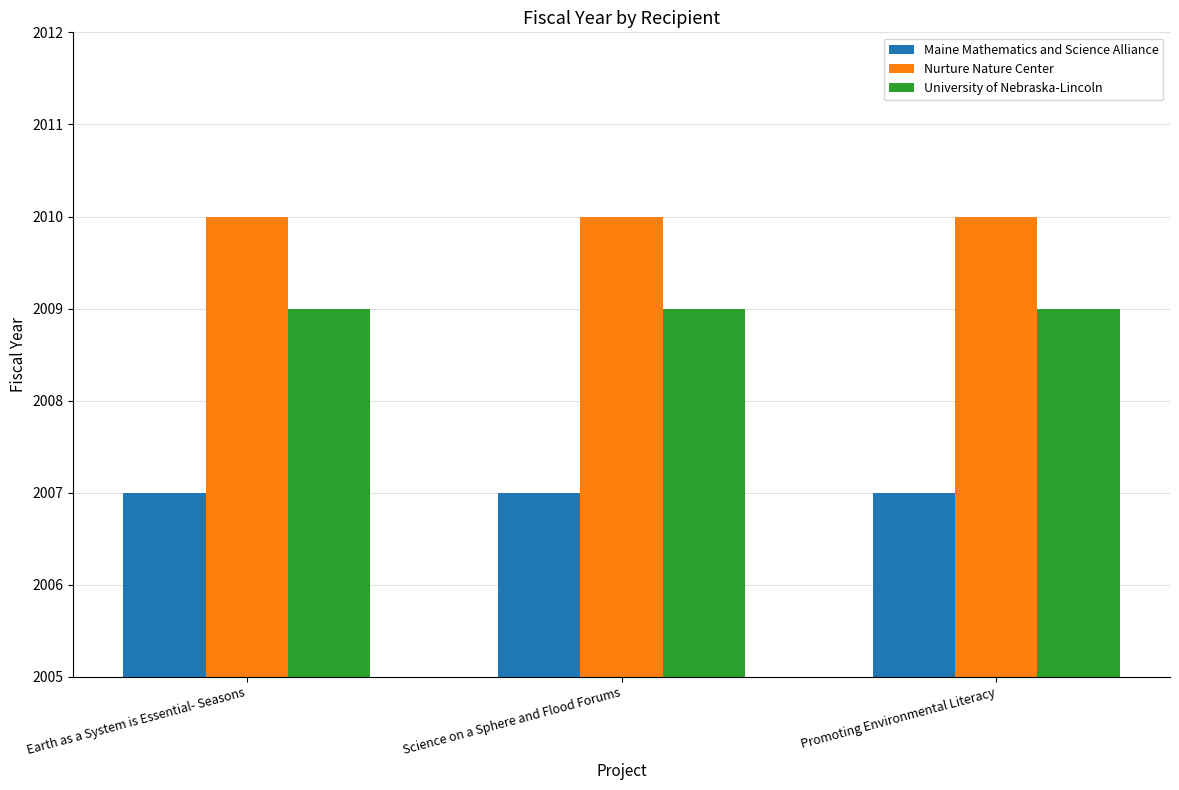

Reading left to right, extract all data points from this chart.

Maine Mathematics and Science Alliance: Earth as a System is Essential- Seasons=2007	Science on a Sphere and Flood Forums=2007	Promoting Environmental Literacy=2007
Nurture Nature Center: Earth as a System is Essential- Seasons=2010	Science on a Sphere and Flood Forums=2010	Promoting Environmental Literacy=2010
University of Nebraska-Lincoln: Earth as a System is Essential- Seasons=2009	Science on a Sphere and Flood Forums=2009	Promoting Environmental Literacy=2009